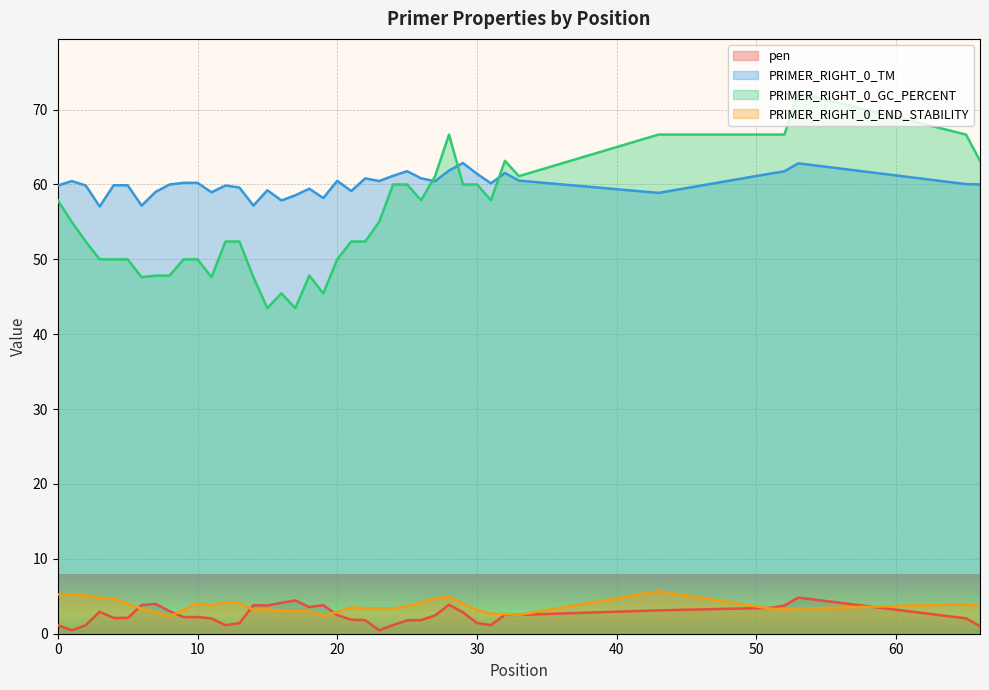

What is the difference between the maximum and minimum values in the PRIMER_RIGHT_0_GC_PERCENT series?

28.7